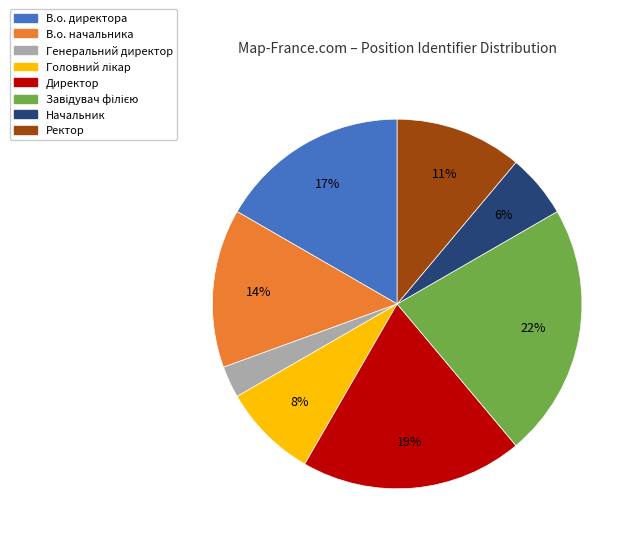

Do В.о. начальника and Директор together represent more than half of the pie?

No